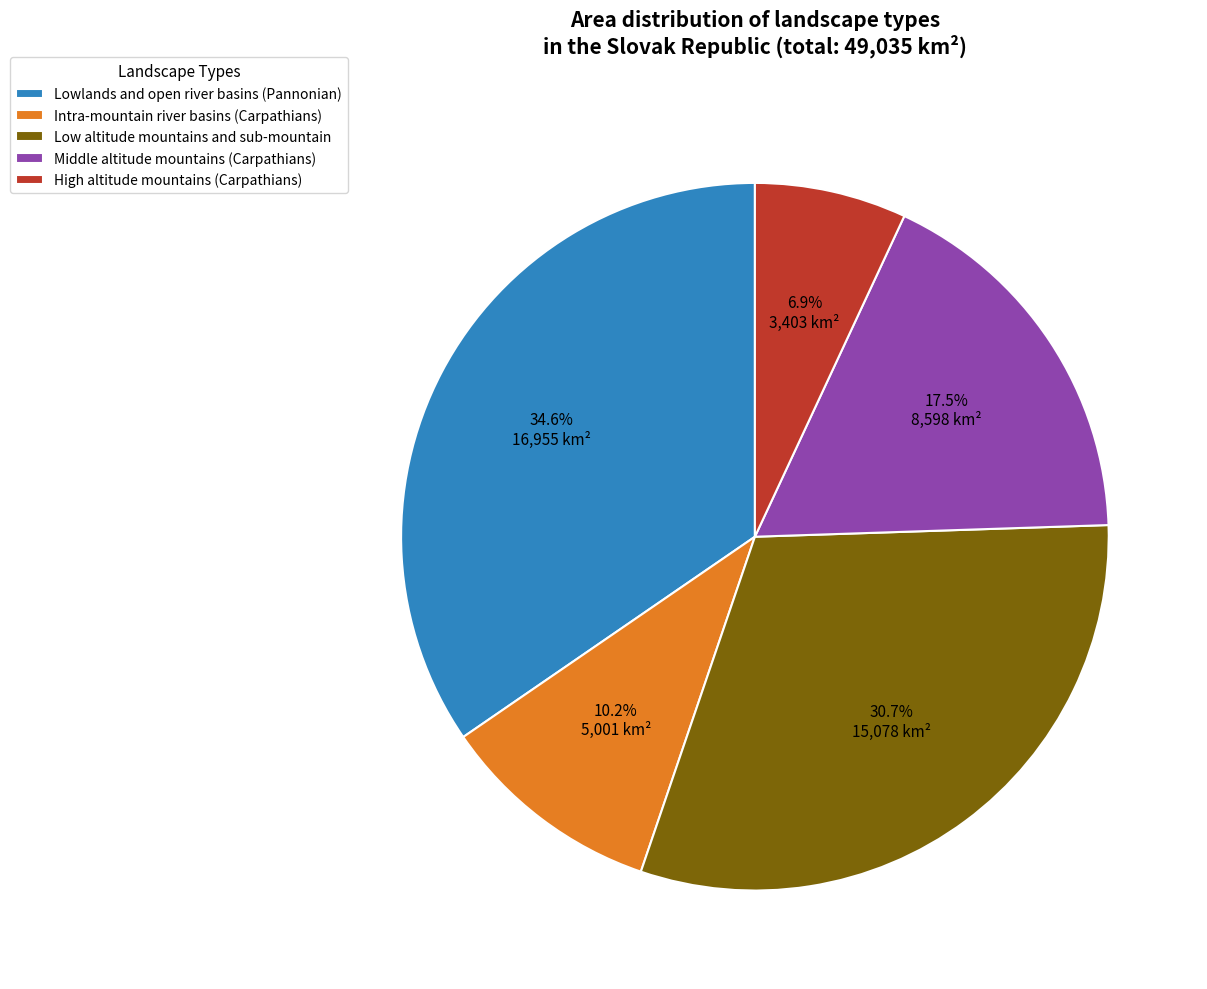

Does any single category account for the majority?

No